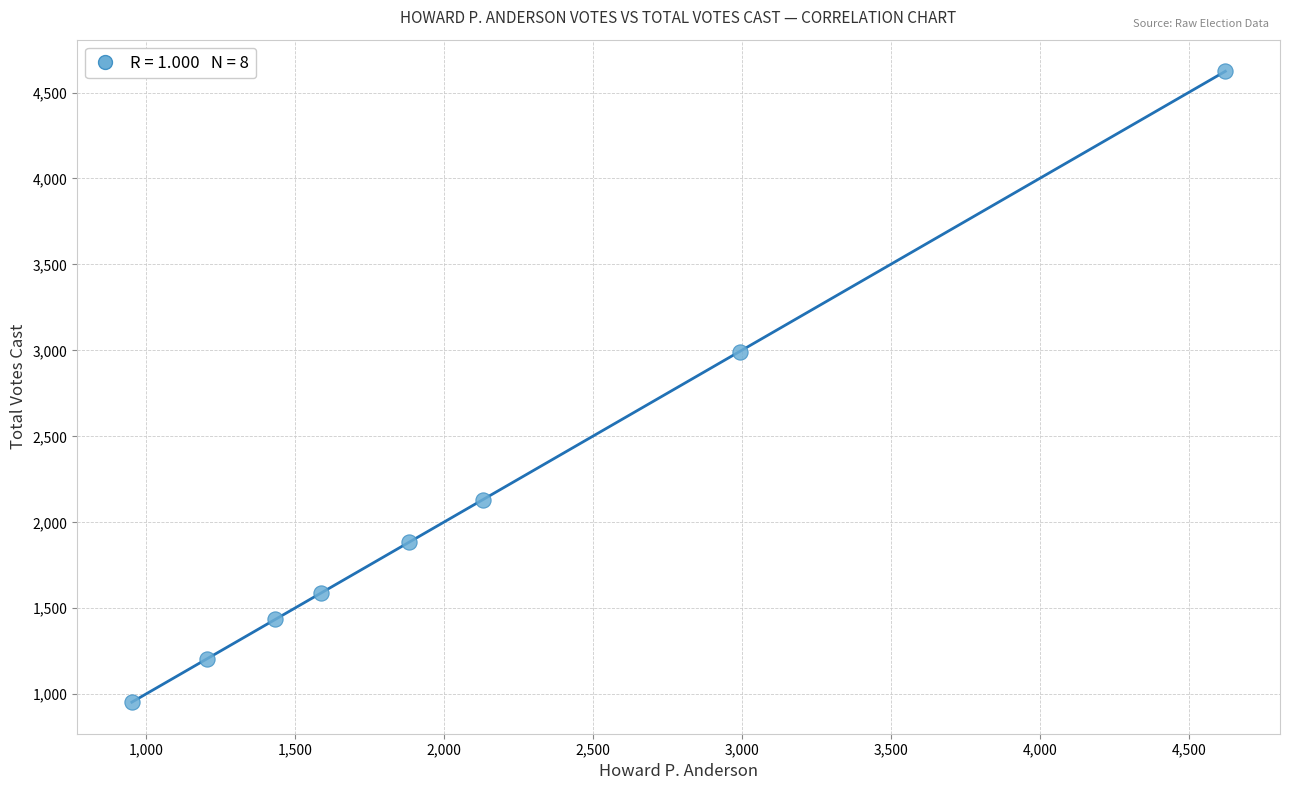

What Y value in the scatter plot is closest to 2789?

2993